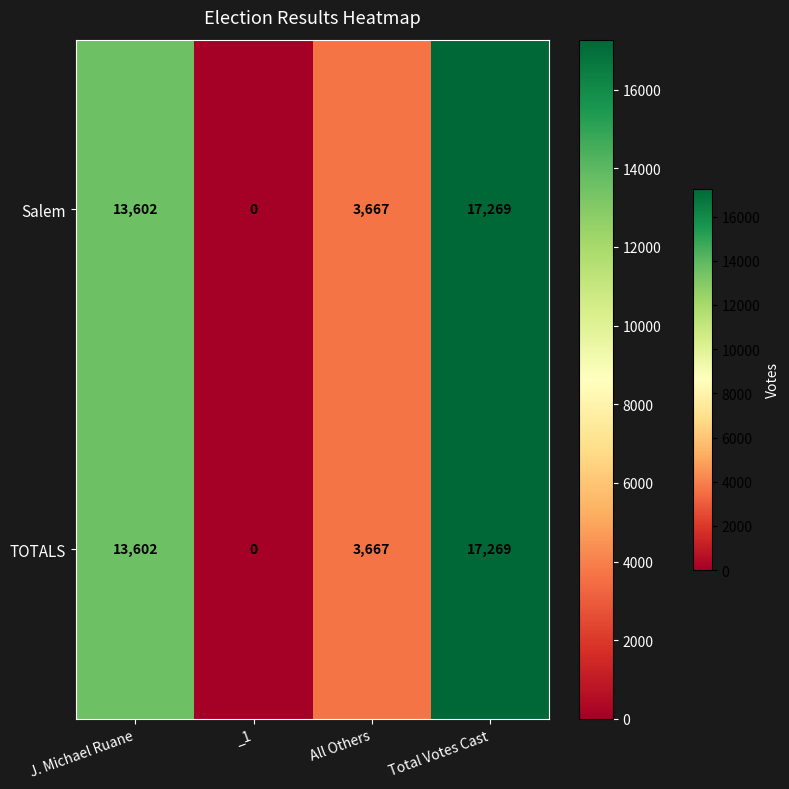

What is the approximate value of Salem at J. Michael Ruane, to the nearest 100?

13600